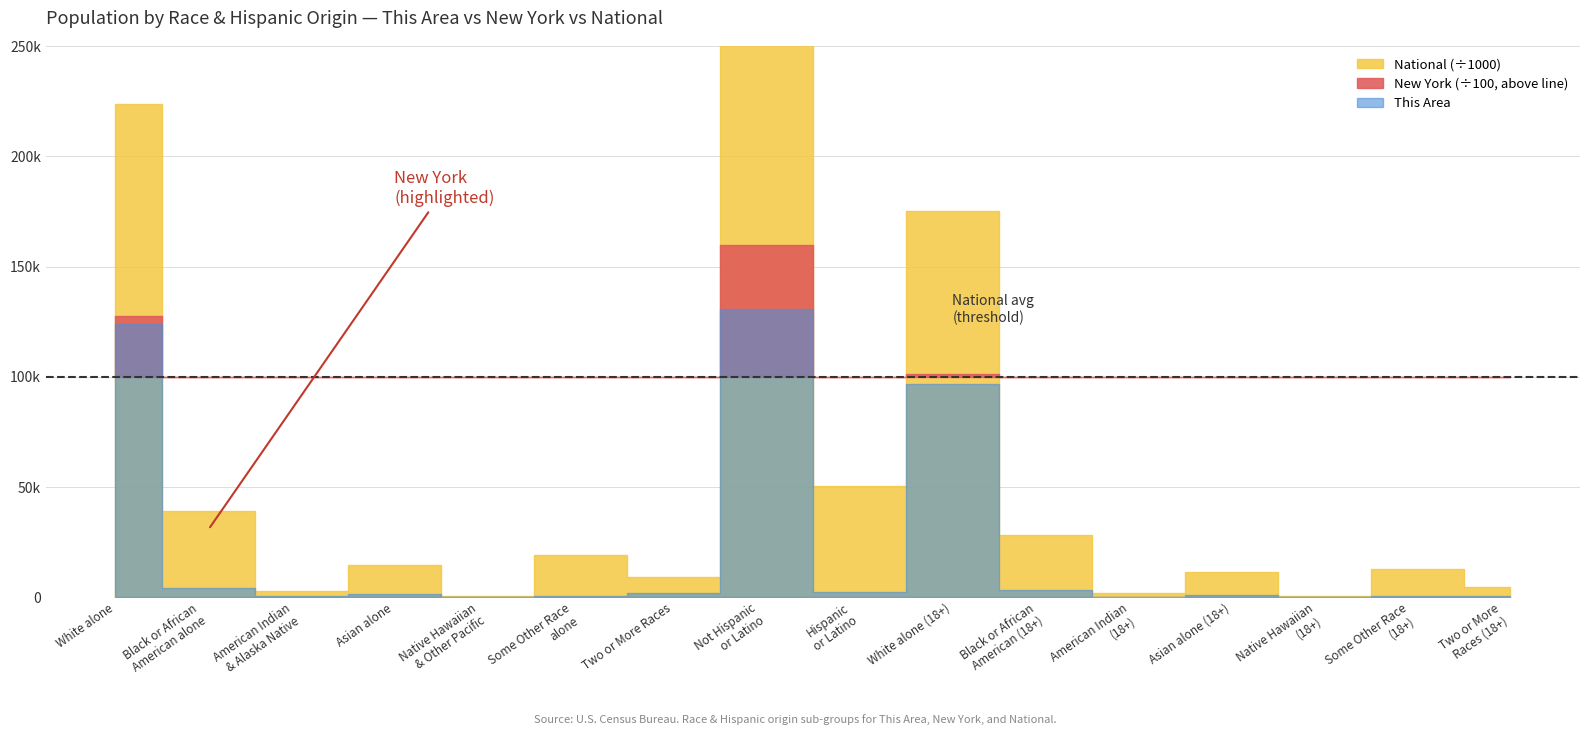

Reading left to right, list all the values displayed in this chart.

This Area: White alone=124031	Black or African
American alone=4213	American Indian
& Alaska Native=456	Asian alone=1660	Native Hawaiian
& Other Pacific=31	Some Other Race
alone=581	Two or More Races=1979	Not Hispanic
or Latino=130575	Hispanic
or Latino=2376	White alone (18+)=96587	Black or African
American (18+)=3294	American Indian
(18+)=330	Asian alone (18+)=1167	Native Hawaiian
(18+)=22	Some Other Race
(18+)=383	Two or More
Races (18+)=747
New York: White alone=12740974	Black or African
American alone=3073800	American Indian
& Alaska Native=106906	Asian alone=1420244	Native Hawaiian
& Other Pacific=8766	Some Other Race
alone=1441563	Two or More Races=585849	Not Hispanic
or Latino=15961180	Hispanic
or Latino=3416922	White alone (18+)=10150043	Black or African
American (18+)=2292769	American Indian
(18+)=76110	Asian alone (18+)=1129684	Native Hawaiian
(18+)=6606	Some Other Race
(18+)=1030489	Two or More
Races (18+)=367472
National: White alone=223553265	Black or African
American alone=38929319	American Indian
& Alaska Native=2932248	Asian alone=14674252	Native Hawaiian
& Other Pacific=540013	Some Other Race
alone=19107368	Two or More Races=9009073	Not Hispanic
or Latino=258267944	Hispanic
or Latino=50477594	White alone (18+)=175134916	Black or African
American (18+)=28088003	American Indian
(18+)=2043876	Asian alone (18+)=11422616	Native Hawaiian
(18+)=382409	Some Other Race
(18+)=12651574	Two or More
Races (18+)=4840677